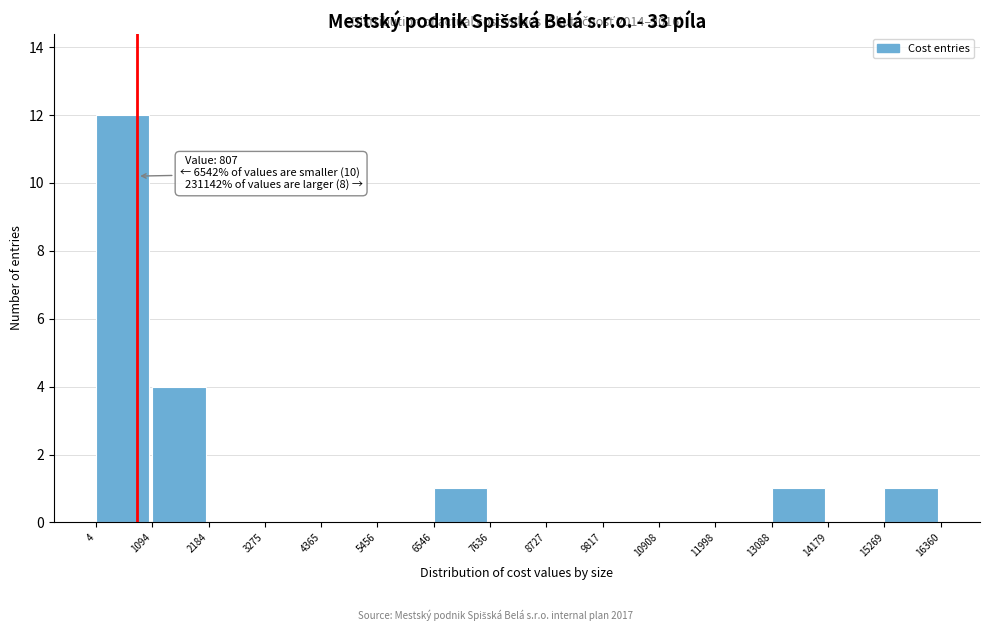

Over which range of the x-axis is the bar tallest?

4 to 1094